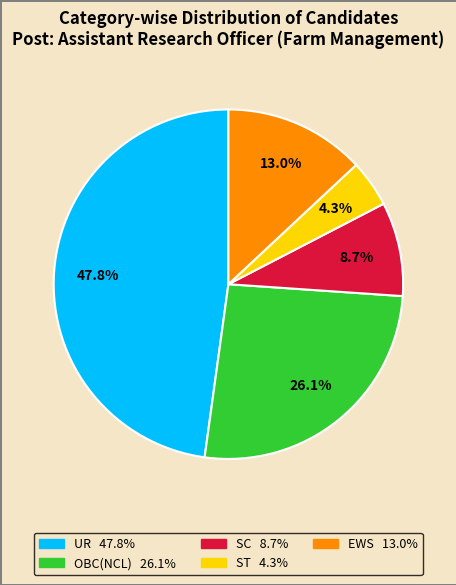

Does SC account for over 50% of the chart?

No